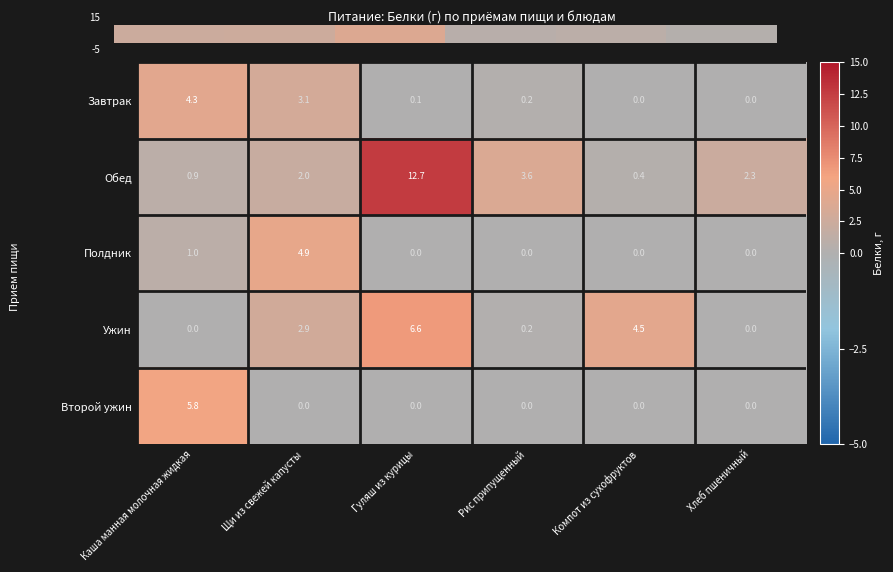

The Второй ужин series shows 5.8 at Каша манная молочная жидкая. True or false?

True